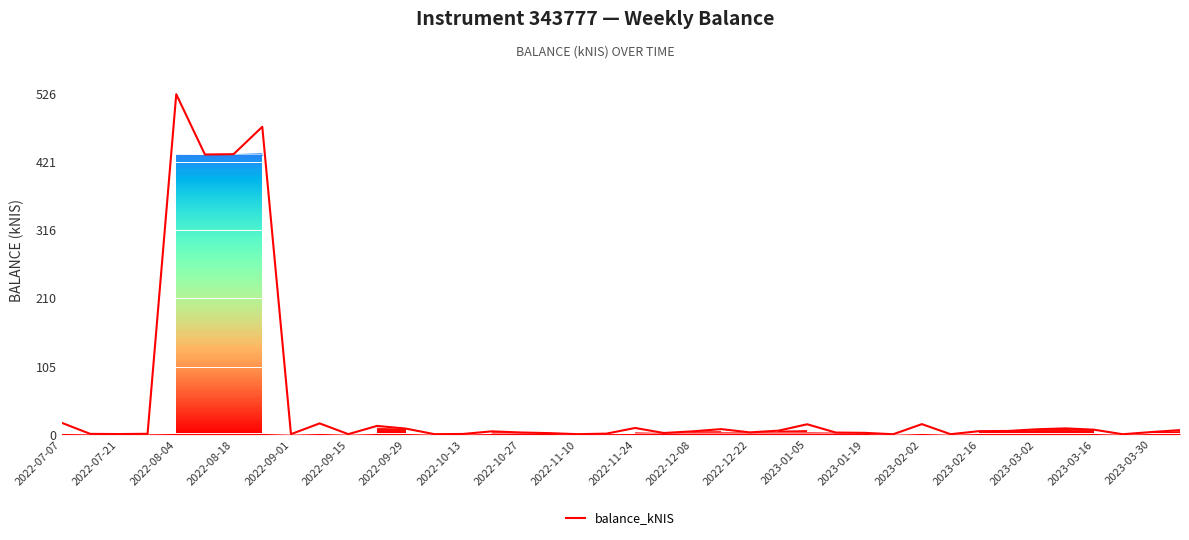

How many lines are shown in the chart?

1